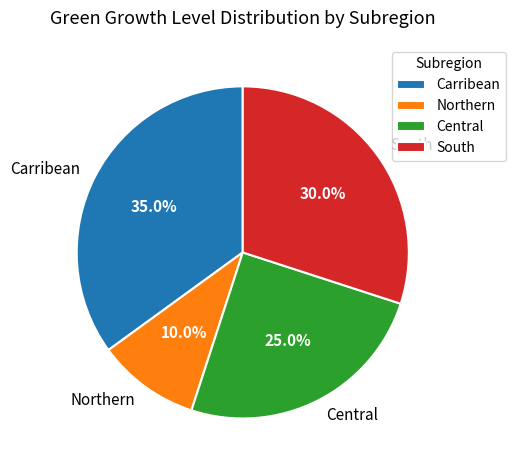

Which slice is the smallest?

Northern